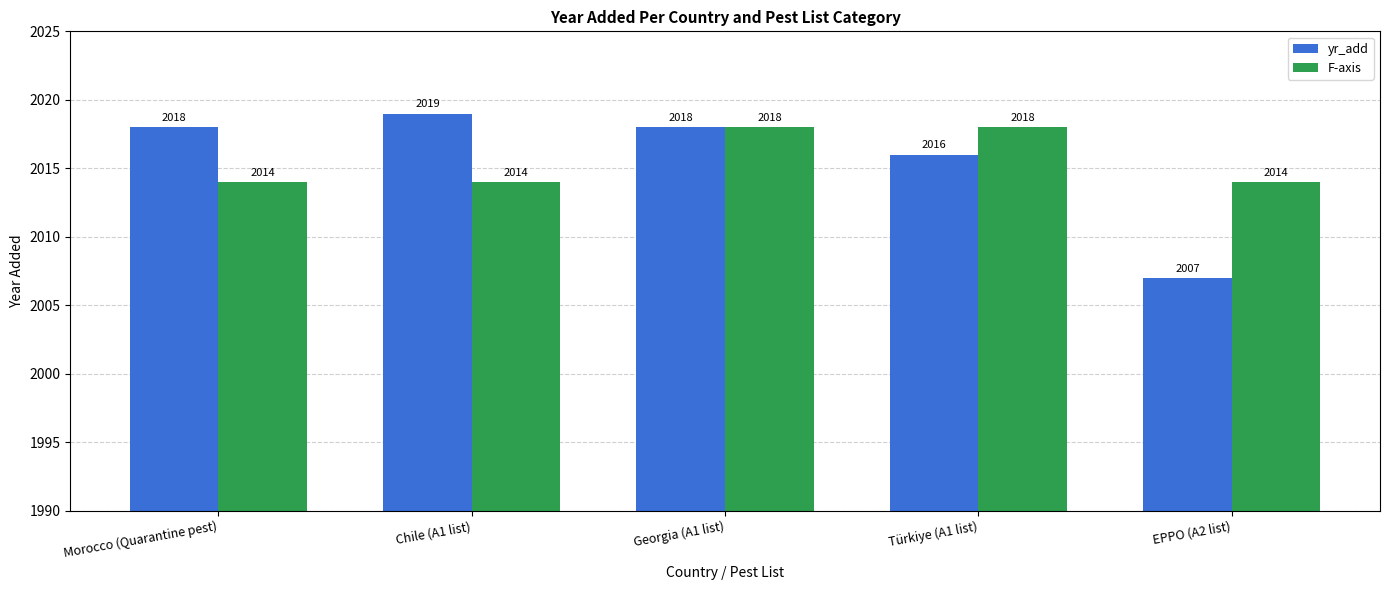

What is the label of the 2nd bar from the left?

Chile (A1 list)